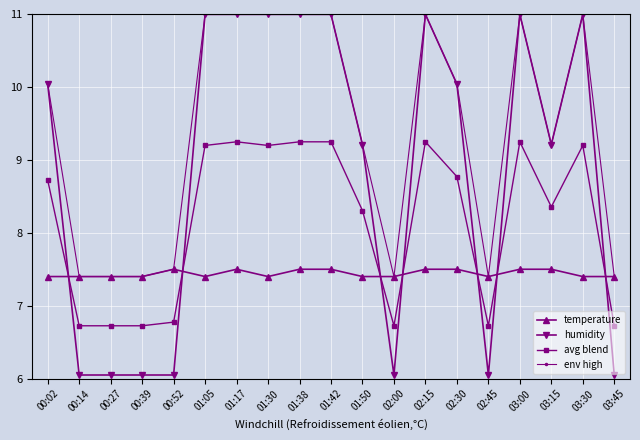

Count the temperature values in the range 7 to 8.

19